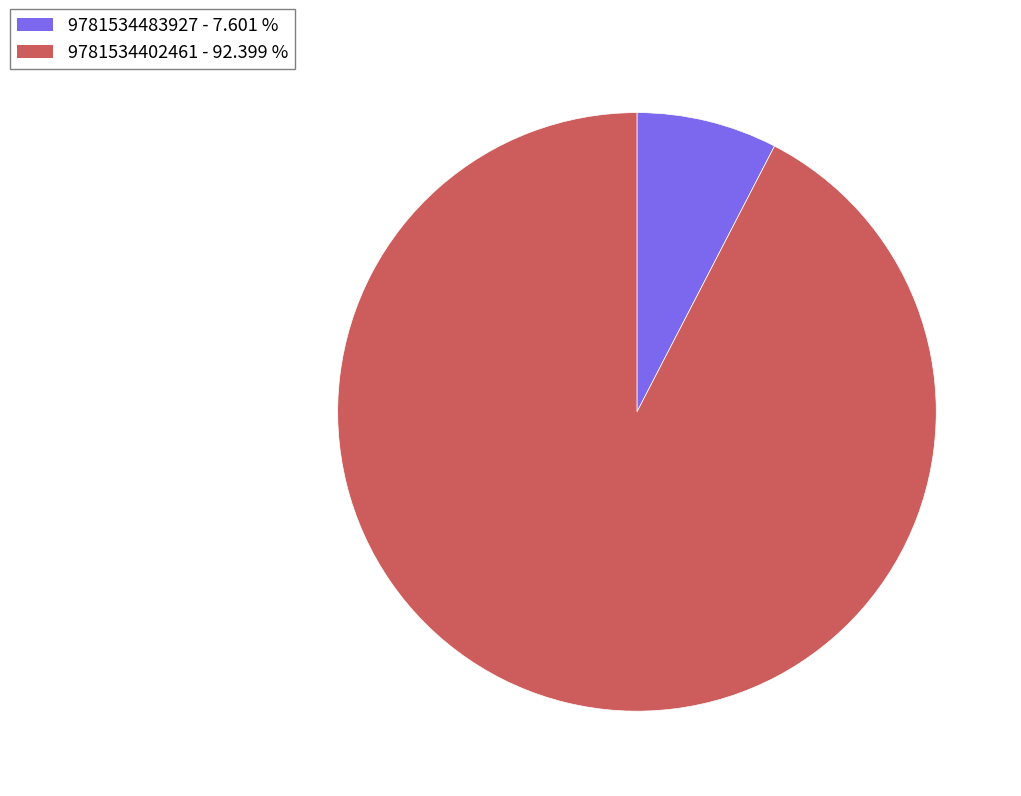

How many slices are in this pie chart?

2